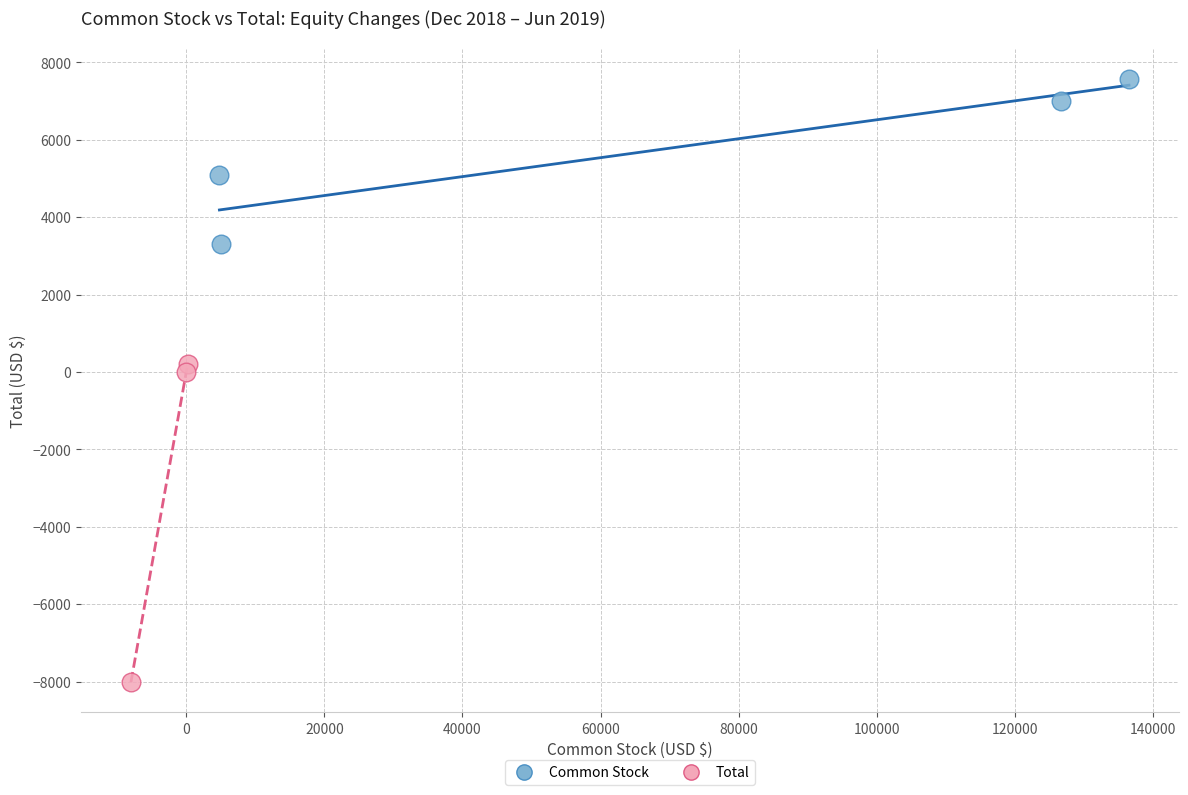

Which series contains the highest Y value?

Common Stock